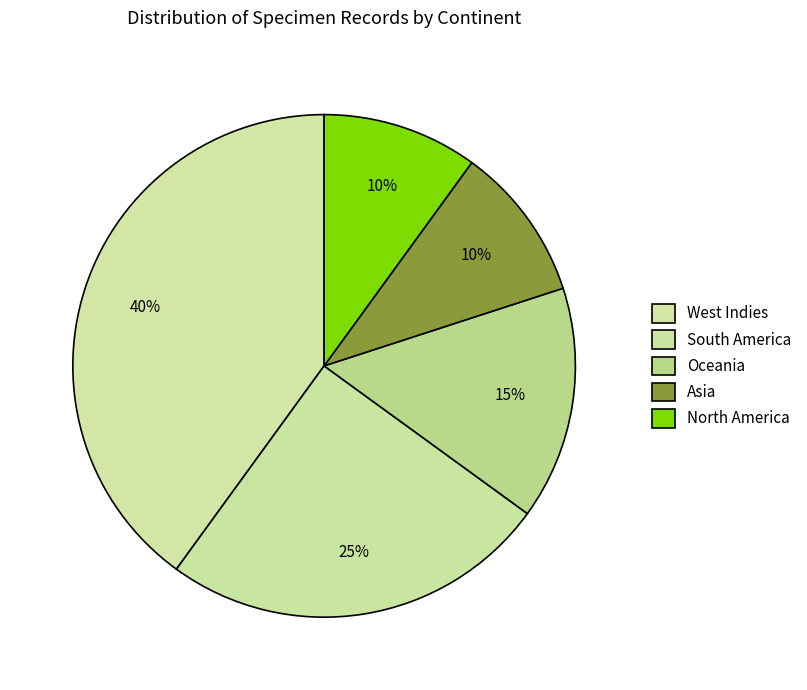

How many segments does this pie chart have?

5